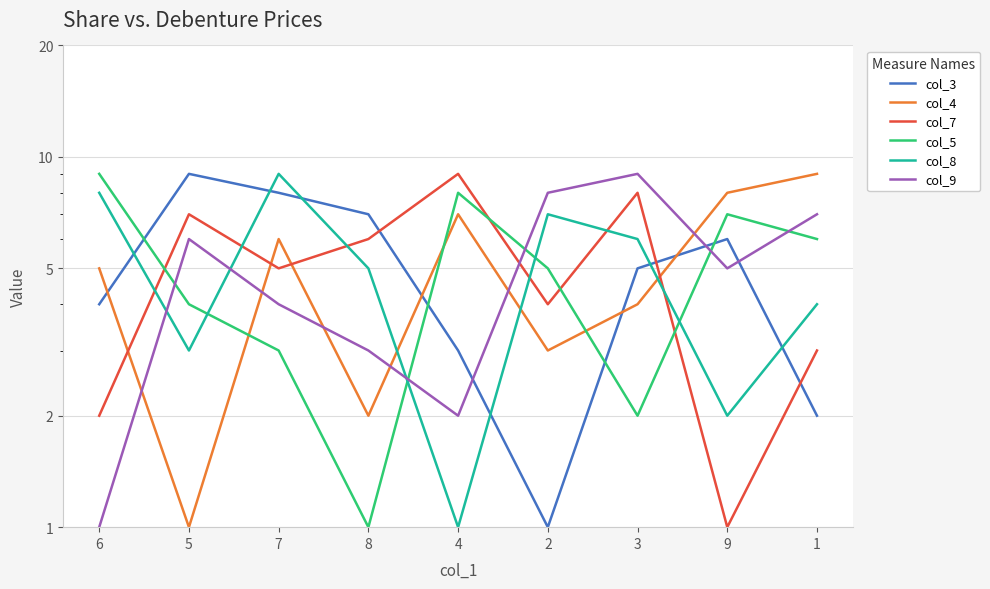

What is the lowest value of the col_9 series?

1